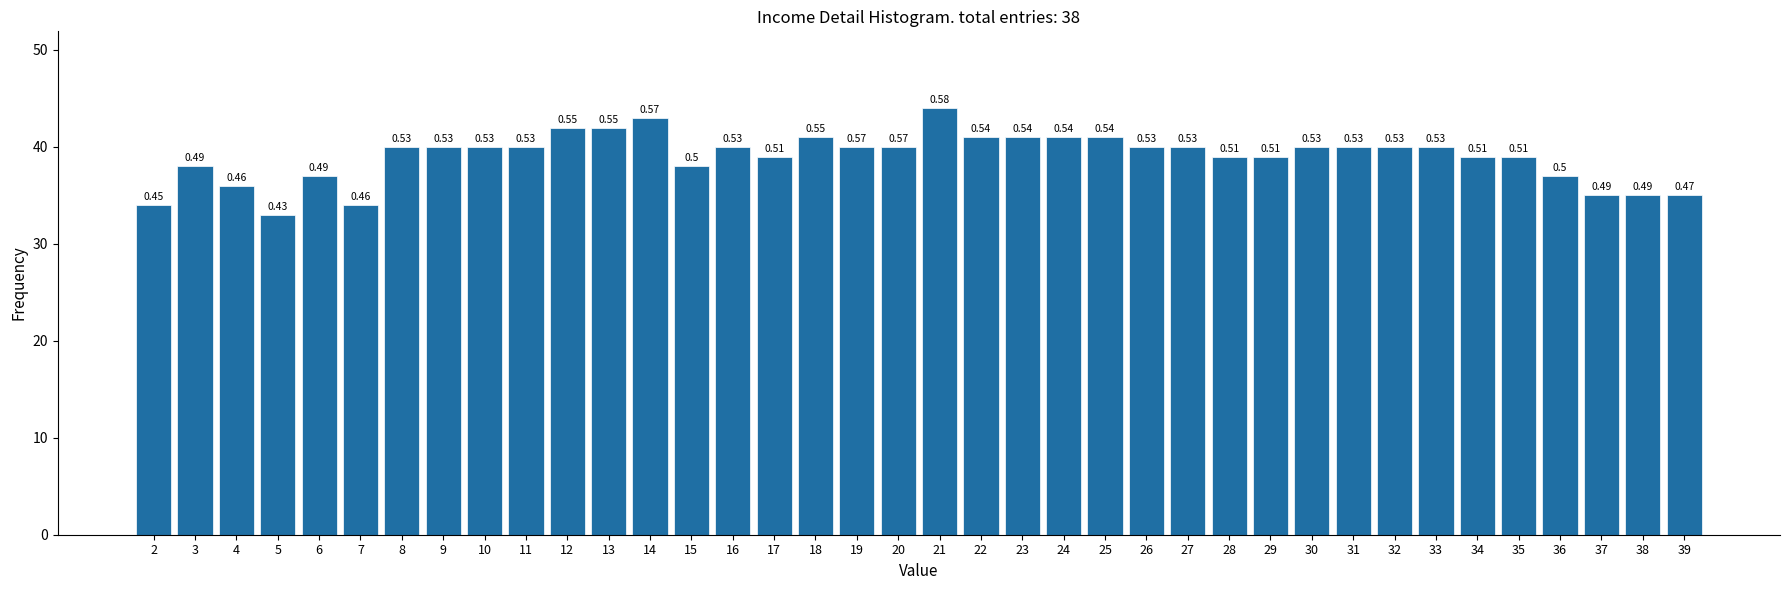

How many bars are there in total?

38